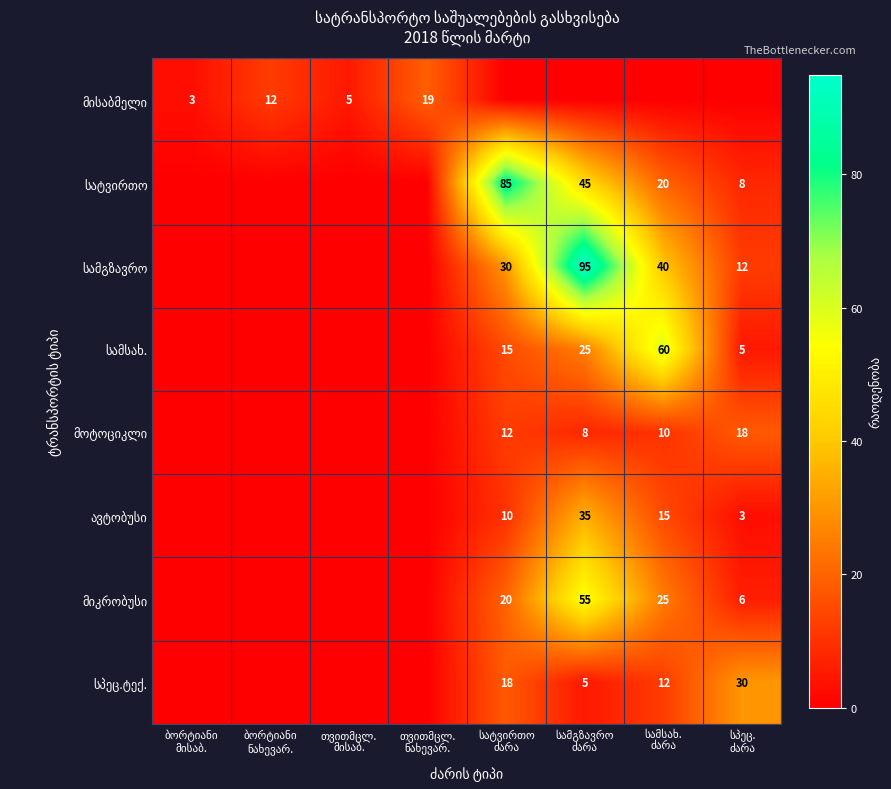

The სამგზავრო series shows 0 at თვითმცლ. ნახევარ.. True or false?

True